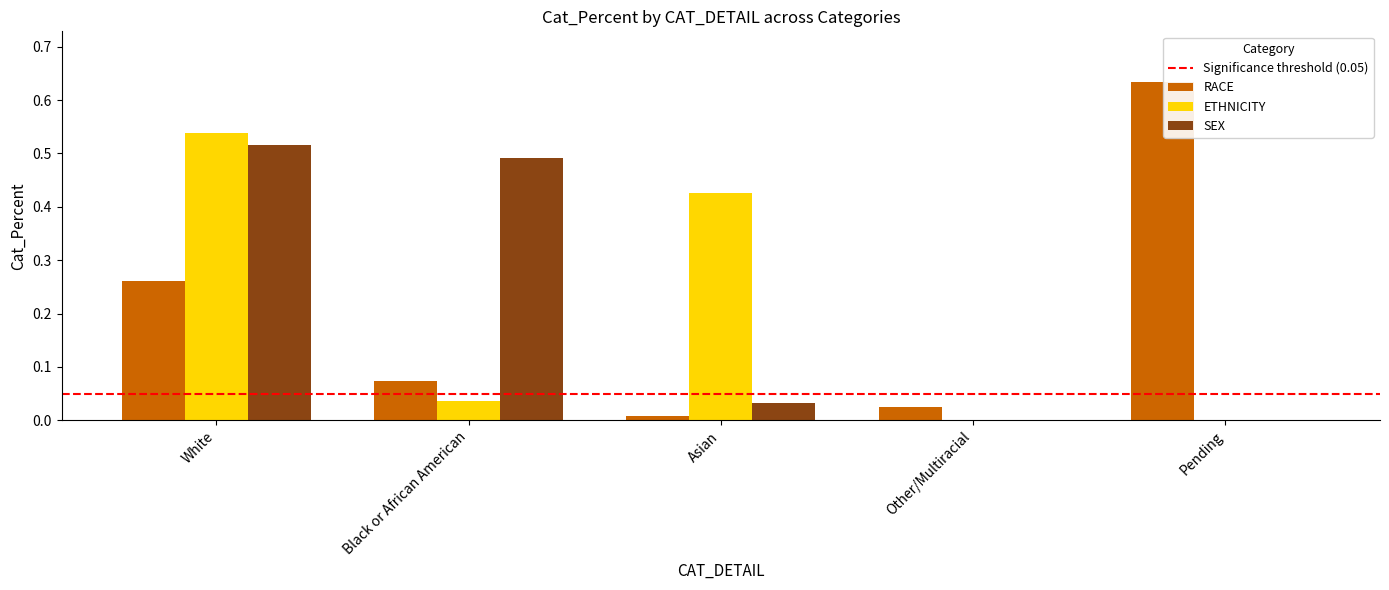

Where is RACE nearest to the value 0?

Asian